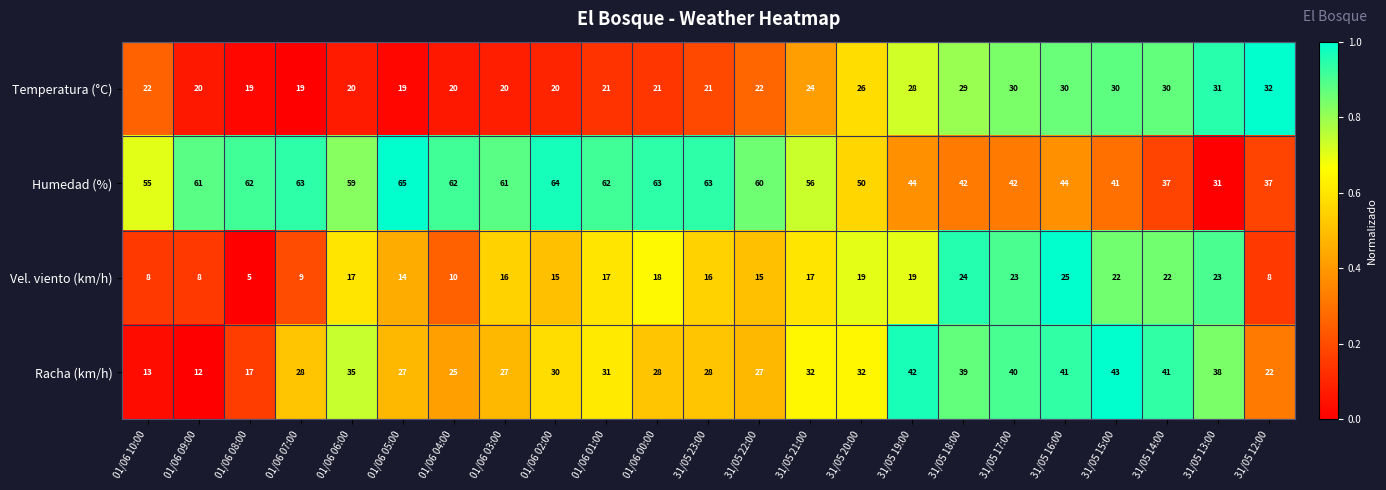

Which series has the largest total across all categories?

Humedad (%)